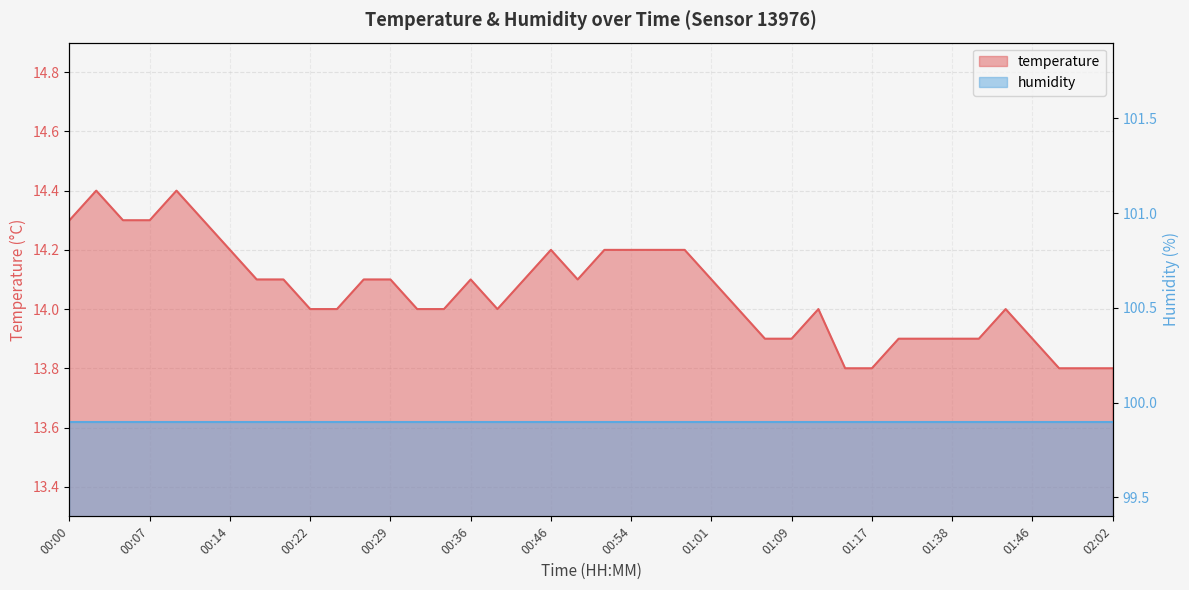

Reading right to left, what are all the values shown in this chart?

02:02=13.8	02:00=13.8	01:54=13.8	01:46=13.9	01:43=14.0	01:41=13.9	01:38=13.9	01:35=13.9	01:33=13.9	01:17=13.8	01:14=13.8	01:11=14.0	01:09=13.9	01:06=13.9	01:04=14.0	01:01=14.1	00:59=14.2	00:56=14.2	00:54=14.2	00:52=14.2	00:49=14.1	00:46=14.2	00:41=14.1	00:39=14.0	00:36=14.1	00:34=14.0	00:31=14.0	00:29=14.1	00:27=14.1	00:24=14.0	00:22=14.0	00:19=14.1	00:17=14.1	00:14=14.2	00:12=14.3	00:10=14.4	00:07=14.3	00:05=14.3	00:02=14.4	00:00=14.3